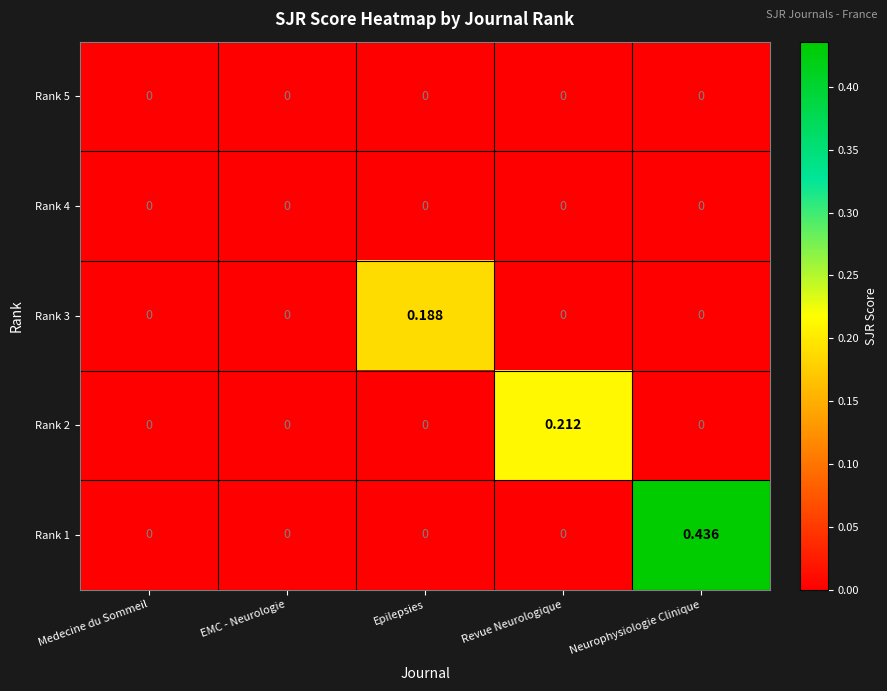

At which label does Rank 3 reach its peak?

Epilepsies